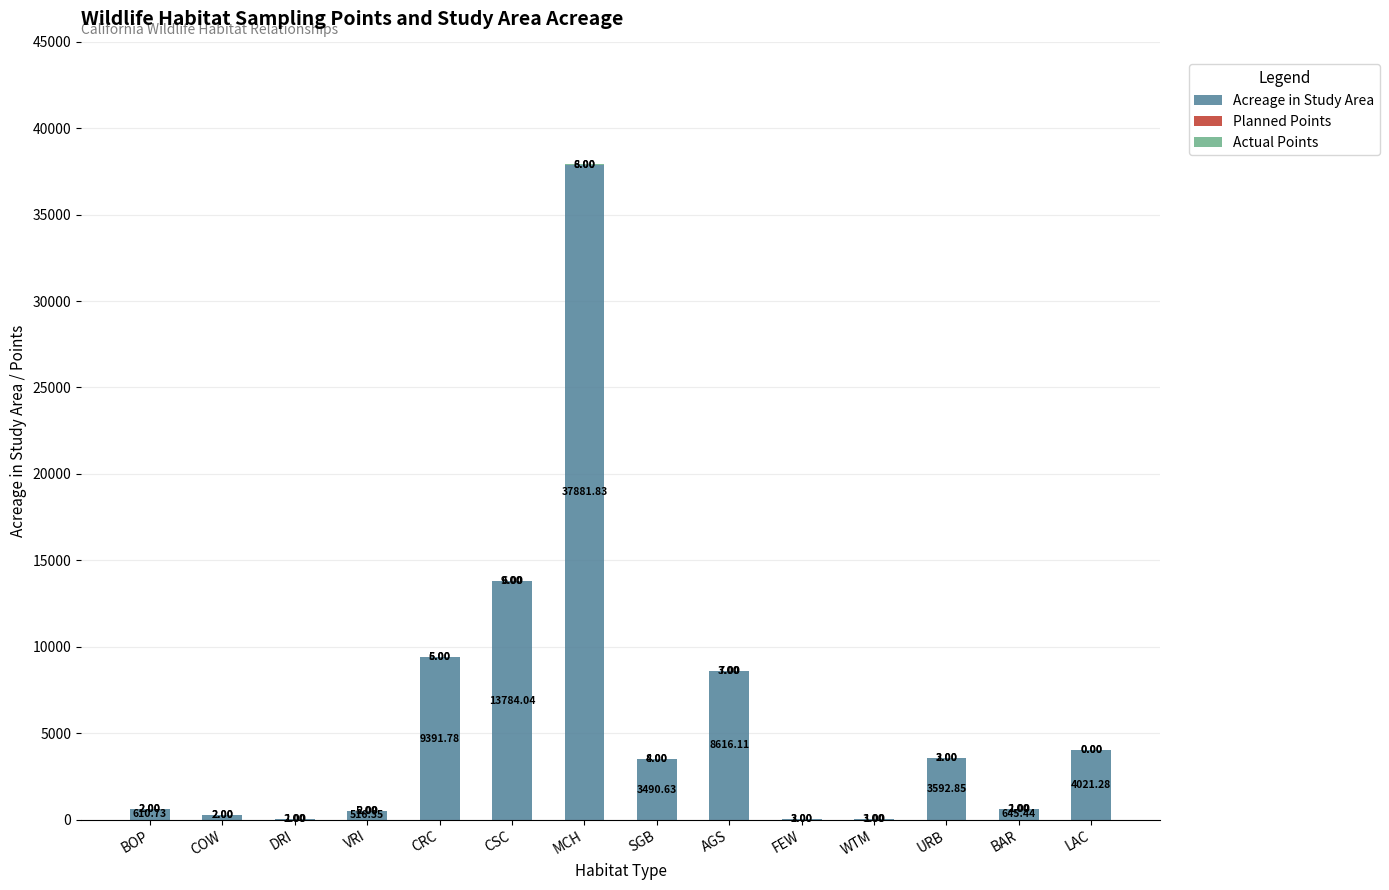

Which category has the highest value in the Acreage in Study Area series?

MCH